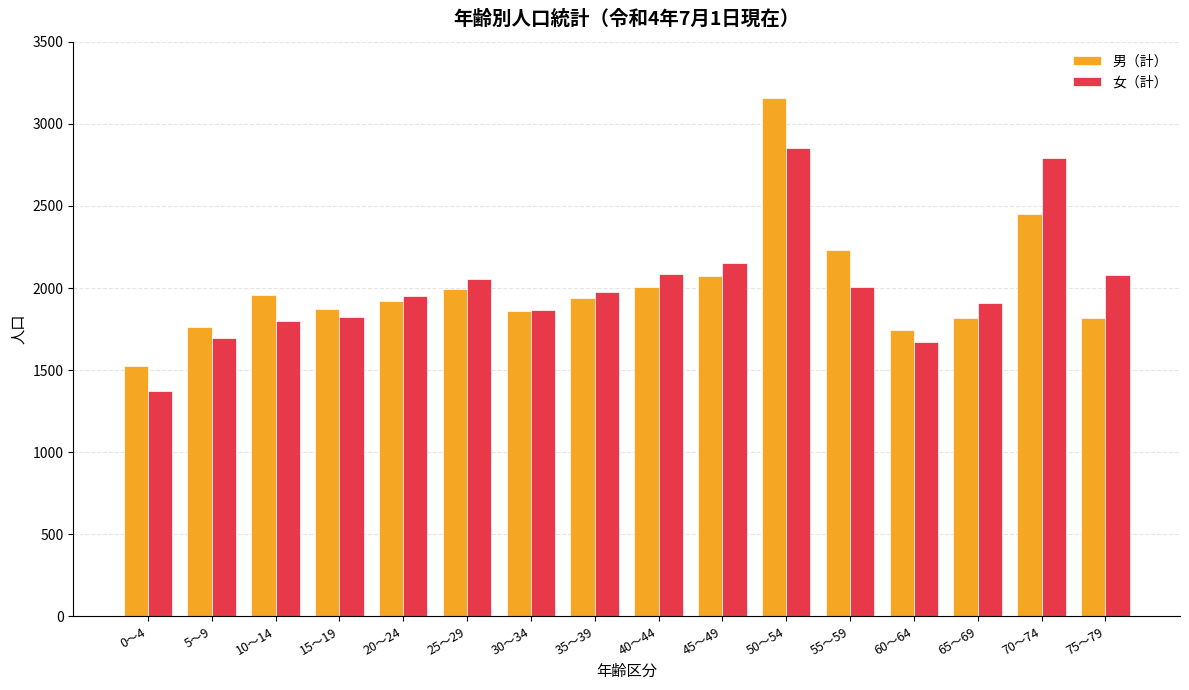

Read the 男（計） value at 65～69, to the nearest 100.

1800